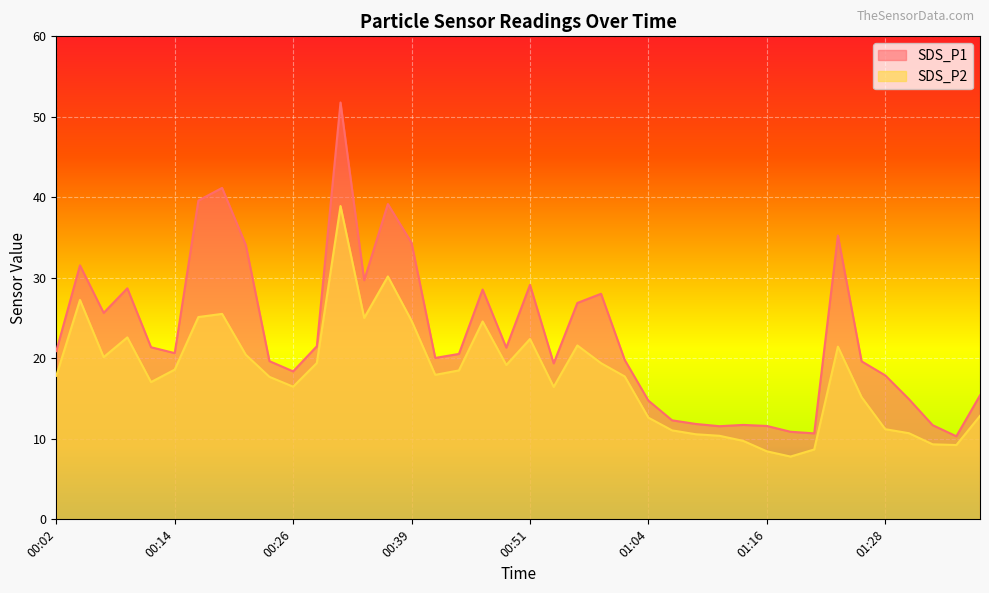

At which label does SDS_P2 first exceed 17?

00:02